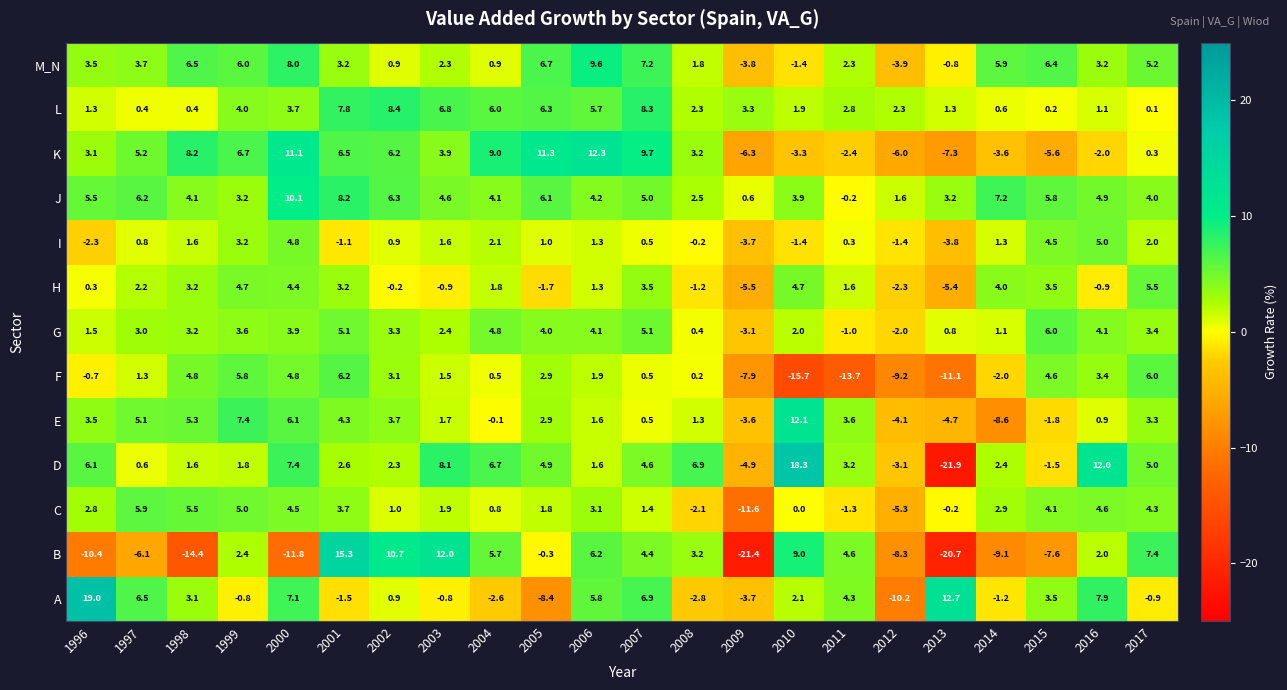

List the labels in order of E value, smallest first.

2014, 2013, 2012, 2009, 2015, 2004, 2007, 2016, 2008, 2006, 2003, 2005, 2017, 1996, 2011, 2002, 2001, 1997, 1998, 2000, 1999, 2010